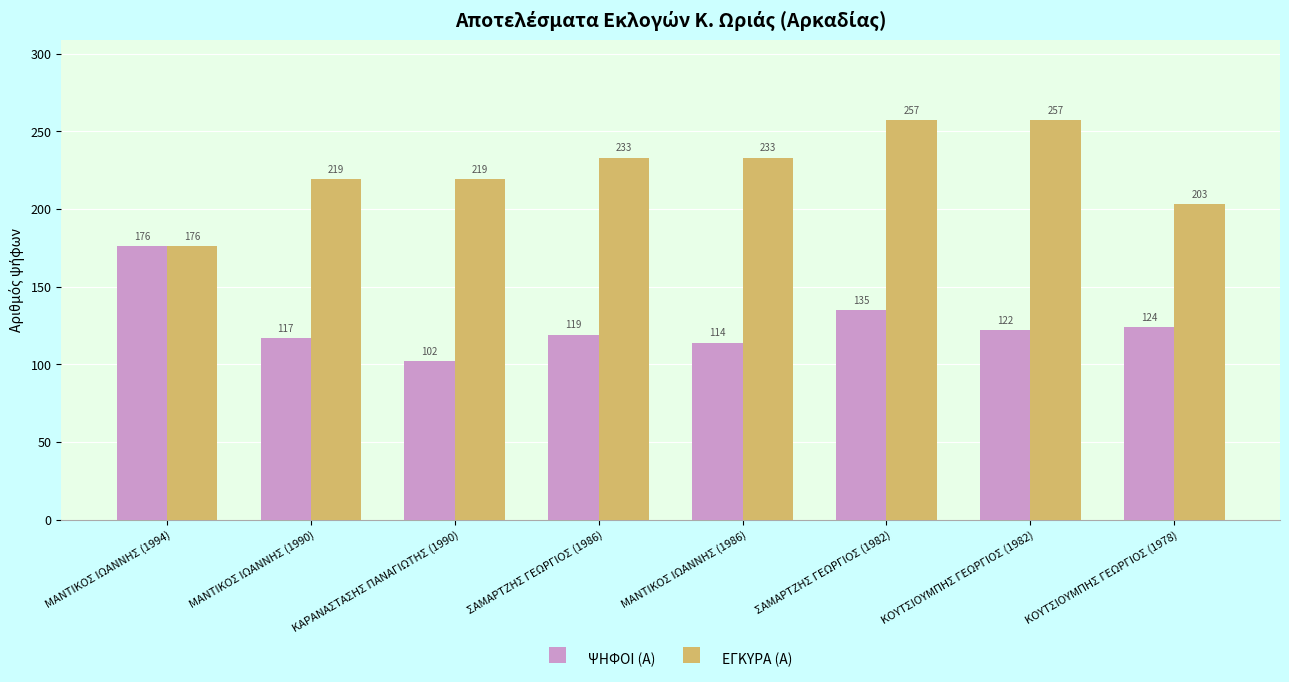

What is the average value of the ΨΗΦΟΙ (Α) series?

126